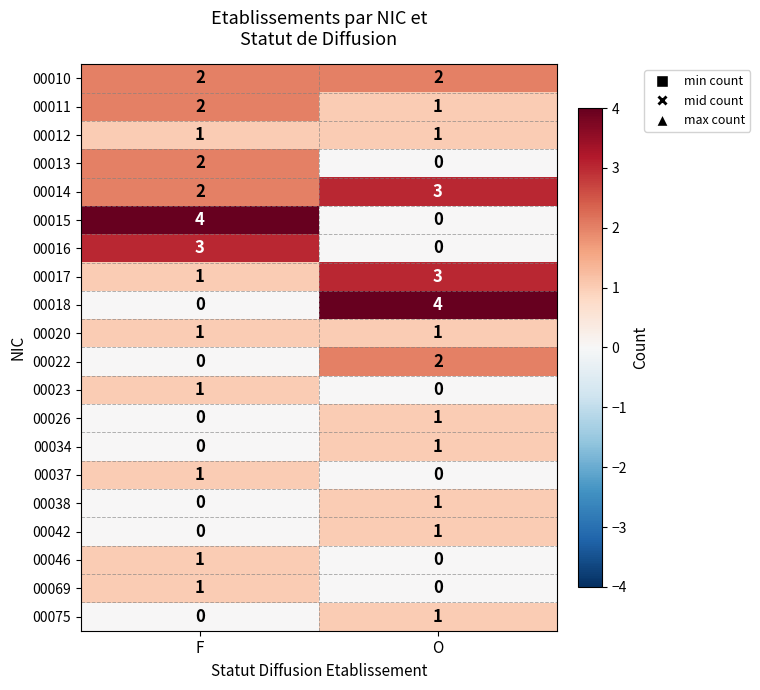

The value of 00026 at O is 1. True or false?

True